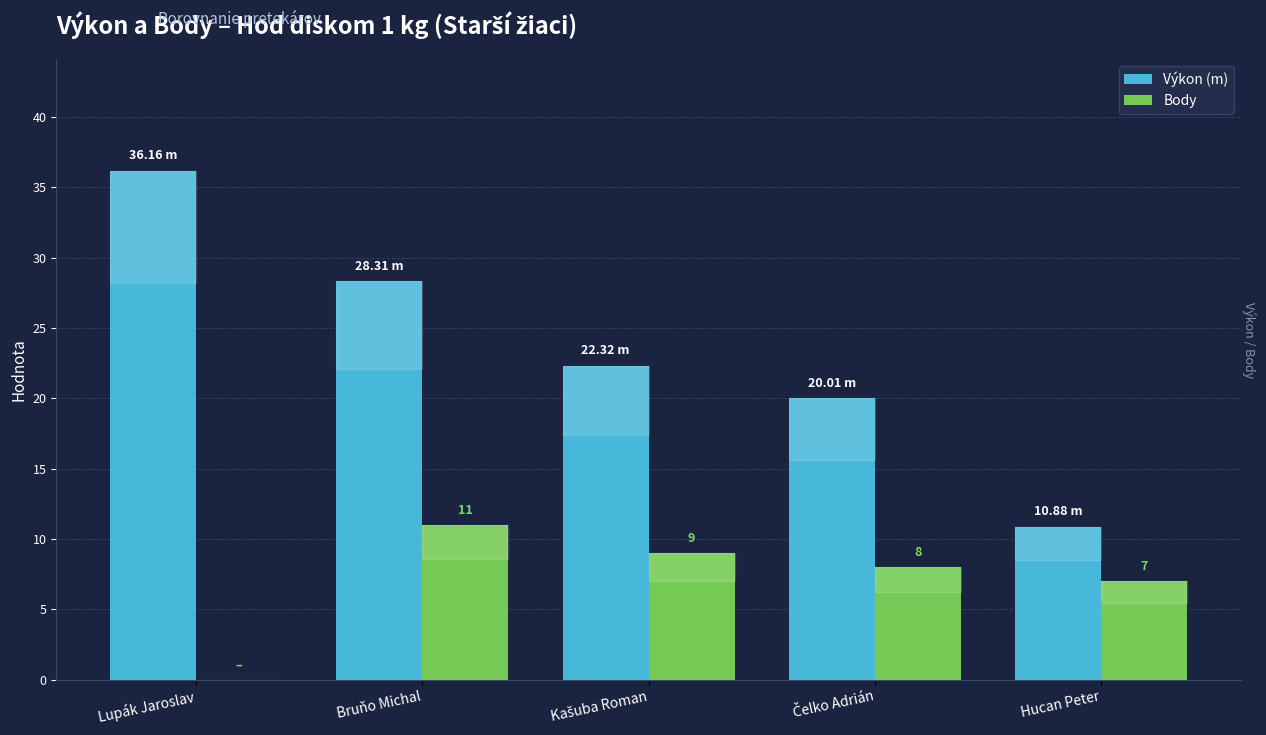

Which series has the largest total across all categories?

Výkon (m)